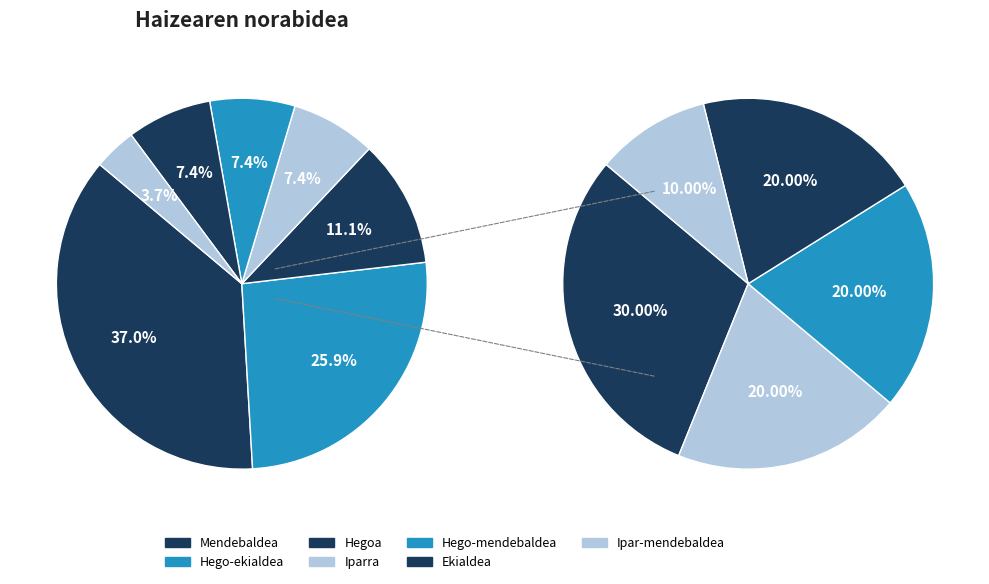

To the nearest percent, what portion does Iparra represent?

7%